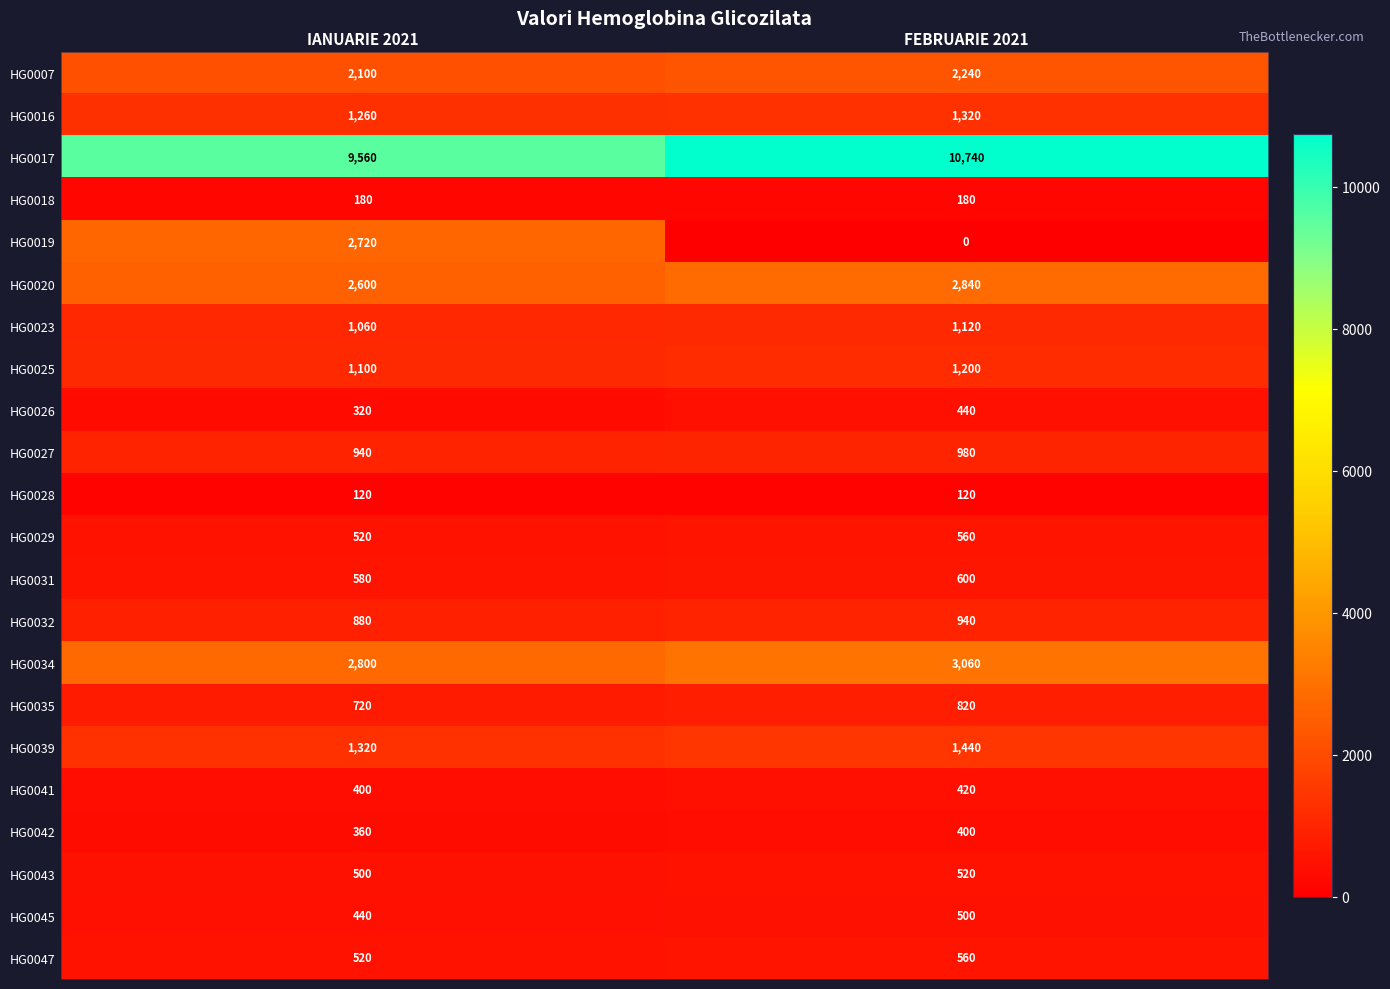

Read the HG0018 value at FEBRUARIE 2021.

180